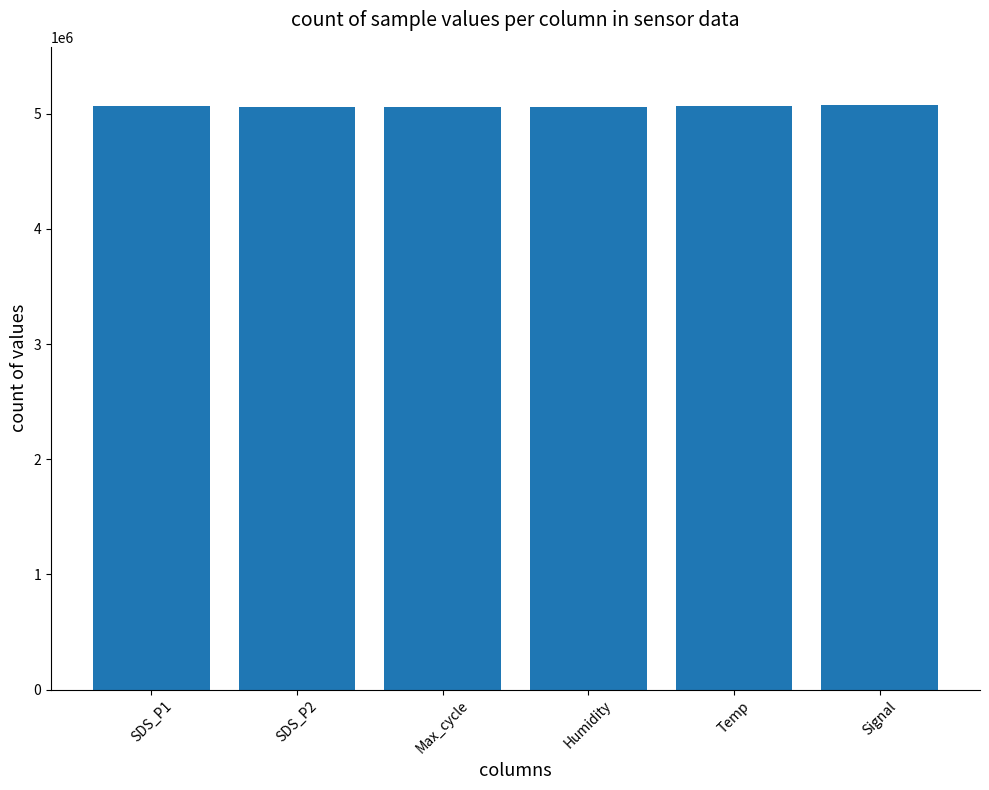

How many bars are there in total?

6